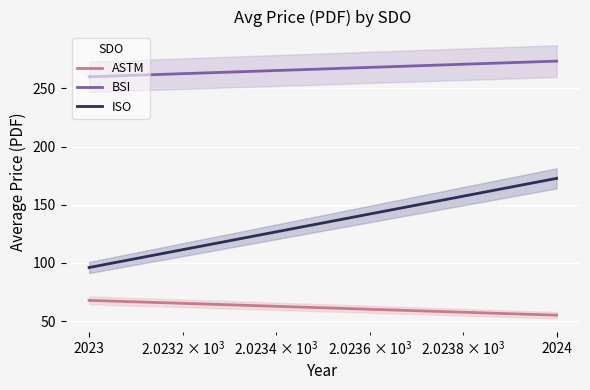

At which label does ASTM first exceed 67?

2023